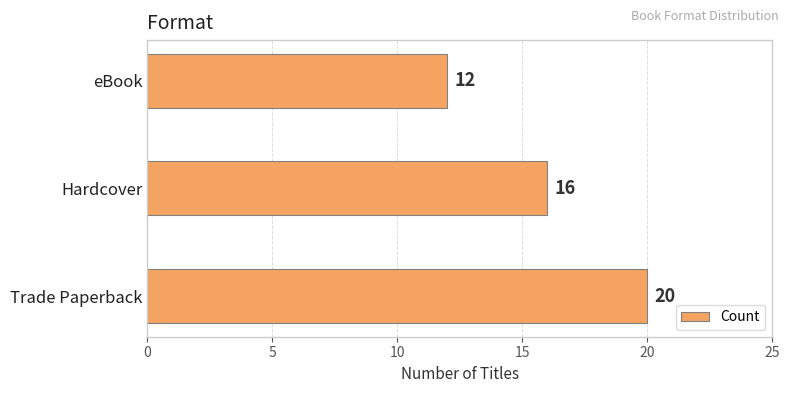

What is the smallest value displayed?

12